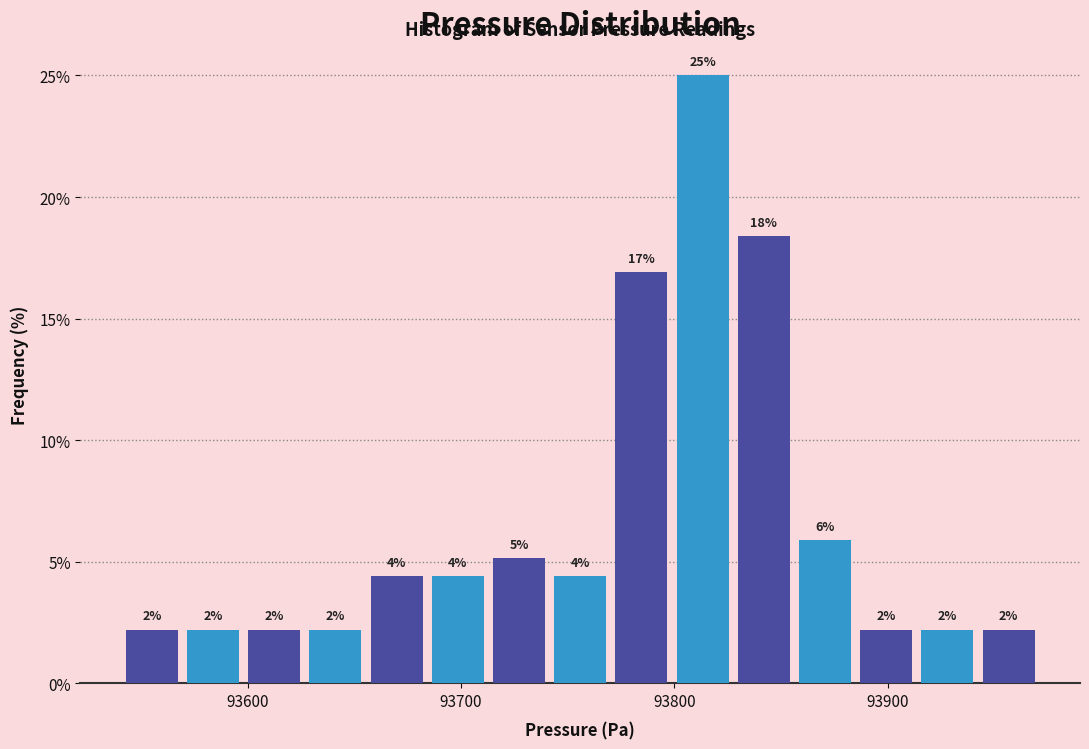

Around what value on the x-axis is the tallest bar? Give the approximate position of its centre, as read against the axis.

93810